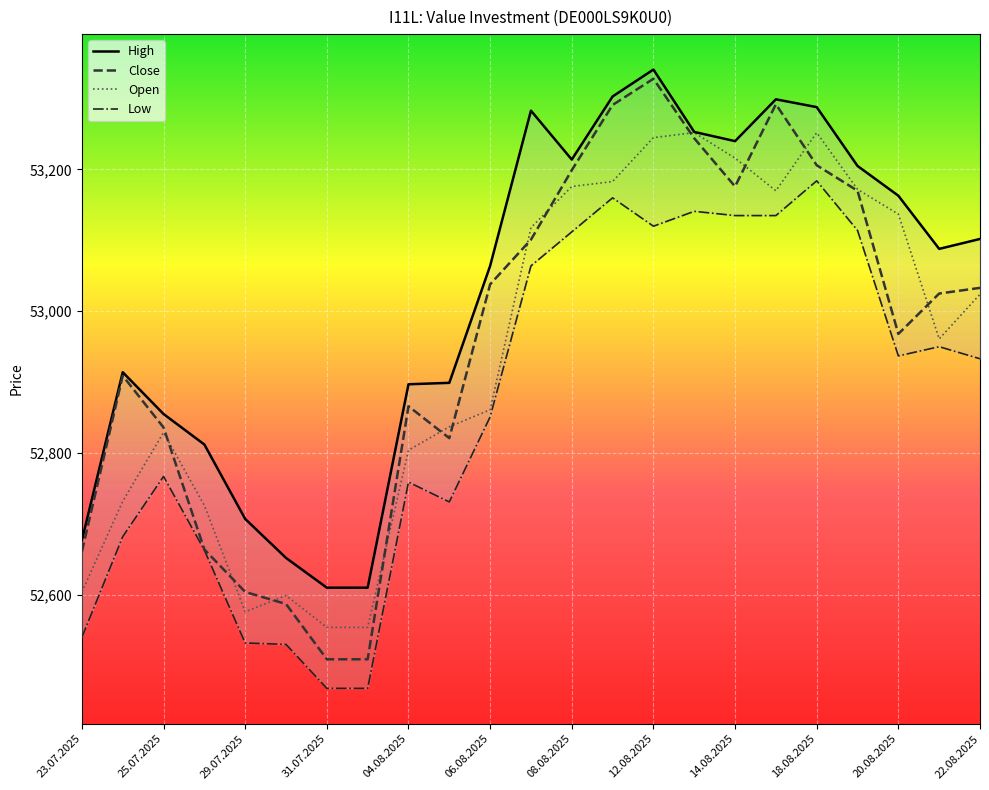

At which category is the sum across all series the highest?

12.08.2025